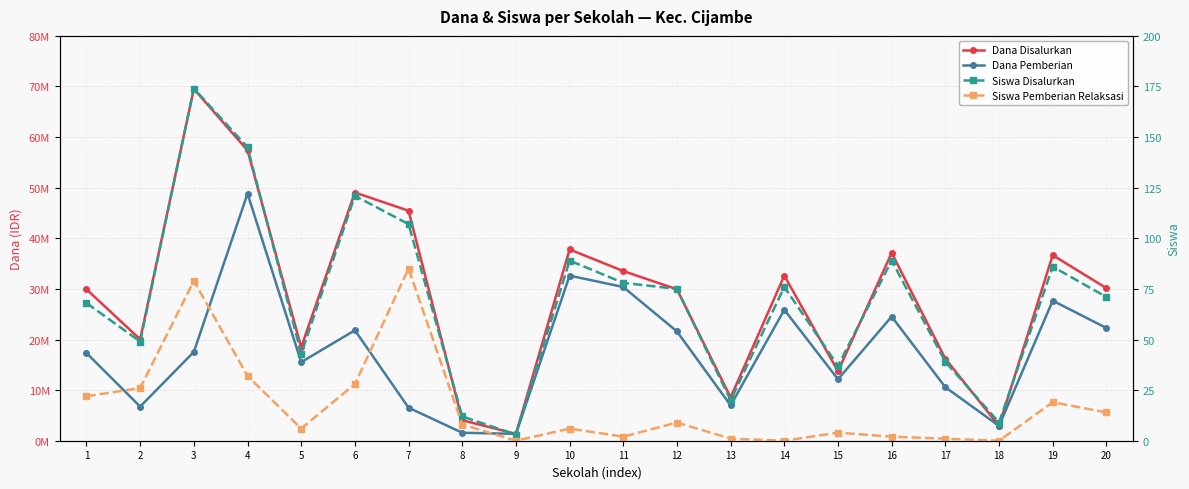

True or false: Dana Disalurkan and Siswa Pemberian Relaksasi cross at least once.

False